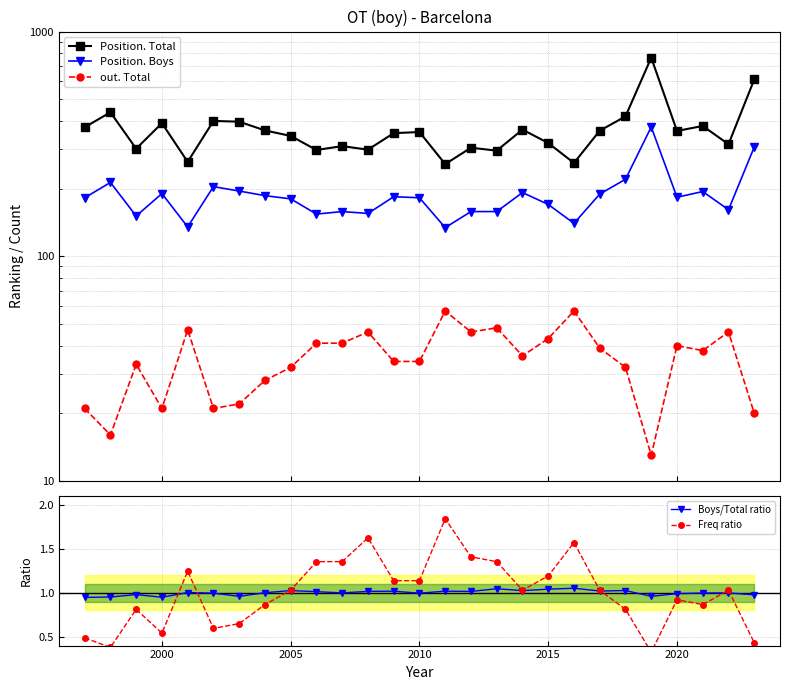

Which series has the widest spread of values?

Position. Total